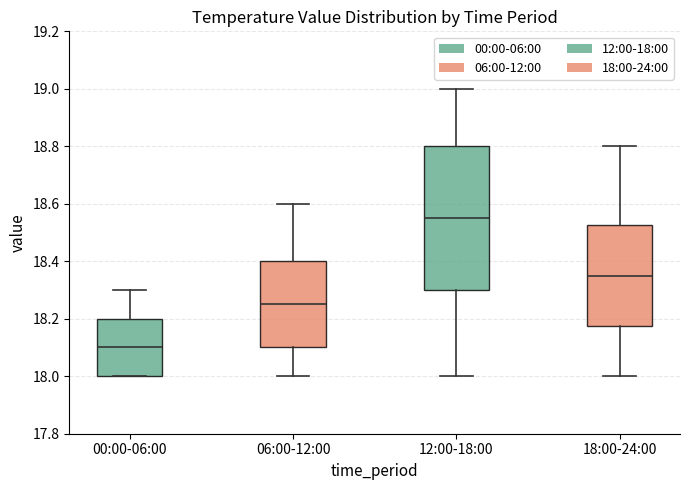

Which box's median line is the lowest?

00:00-06:00